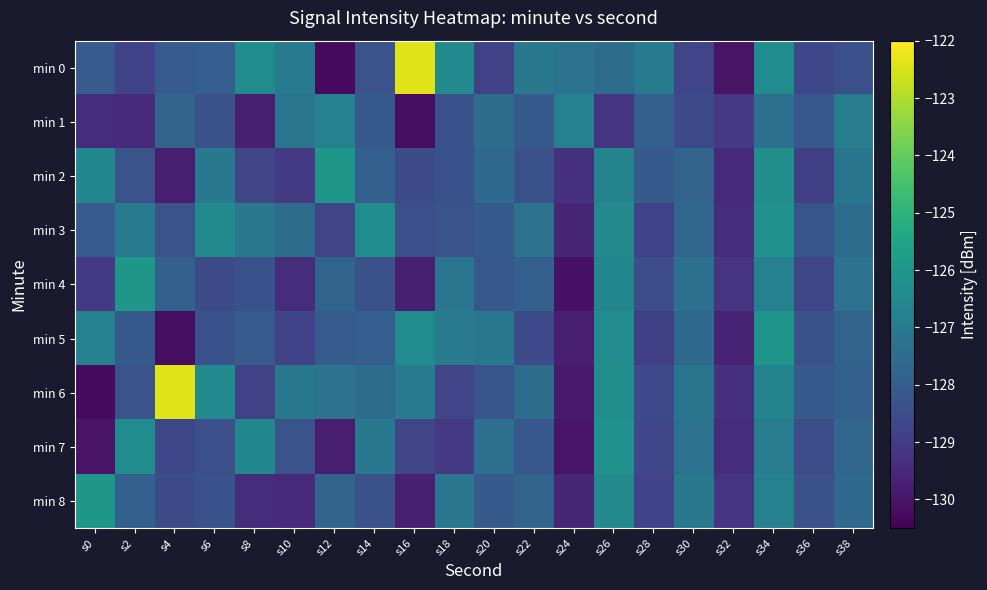

Reading left to right, transcribe all the data shown in this chart.

min 0: s0=-128.1	s2=-128.8	s4=-128.1	s6=-128.0	s8=-126.4	s10=-127.0	s12=-130.3	s14=-128.3	s16=-122.4	s18=-126.5	s20=-128.8	s22=-127.1	s24=-127.3	s26=-127.5	s28=-127.0	s30=-128.7	s32=-130.1	s34=-126.4	s36=-128.6	s38=-128.4
min 1: s0=-129.4	s2=-129.5	s4=-127.8	s6=-128.4	s8=-129.8	s10=-127.2	s12=-126.8	s14=-128.1	s16=-130.2	s18=-128.4	s20=-127.5	s22=-128.1	s24=-126.8	s26=-129.2	s28=-127.9	s30=-128.6	s32=-129.1	s34=-127.4	s36=-128.2	s38=-126.9
min 2: s0=-126.5	s2=-128.3	s4=-129.8	s6=-127.1	s8=-128.7	s10=-129.1	s12=-126.0	s14=-127.9	s16=-128.5	s18=-128.3	s20=-127.6	s22=-128.4	s24=-129.3	s26=-126.7	s28=-128.1	s30=-127.8	s32=-129.5	s34=-126.3	s36=-128.9	s38=-127.2
min 3: s0=-128.1	s2=-127.0	s4=-128.3	s6=-126.5	s8=-127.1	s10=-127.5	s12=-128.7	s14=-126.4	s16=-128.4	s18=-128.3	s20=-128.1	s22=-127.3	s24=-129.6	s26=-126.5	s28=-128.8	s30=-127.7	s32=-129.4	s34=-126.2	s36=-128.3	s38=-127.5
min 4: s0=-129.1	s2=-126.0	s4=-127.9	s6=-128.5	s8=-128.3	s10=-129.4	s12=-127.8	s14=-128.4	s16=-129.8	s18=-127.2	s20=-128.2	s22=-127.9	s24=-130.1	s26=-126.6	s28=-128.5	s30=-127.4	s32=-129.2	s34=-126.8	s36=-128.7	s38=-127.3
min 5: s0=-126.8	s2=-128.1	s4=-130.2	s6=-128.4	s8=-128.1	s10=-128.8	s12=-128.1	s14=-128.0	s16=-126.4	s18=-127.0	s20=-127.1	s22=-128.6	s24=-129.8	s26=-126.4	s28=-128.9	s30=-127.6	s32=-129.7	s34=-126.1	s36=-128.4	s38=-127.8
min 6: s0=-130.3	s2=-128.3	s4=-122.4	s6=-126.5	s8=-128.8	s10=-127.1	s12=-127.3	s14=-127.5	s16=-127.0	s18=-128.7	s20=-128.3	s22=-127.5	s24=-129.9	s26=-126.3	s28=-128.6	s30=-127.2	s32=-129.3	s34=-126.7	s36=-128.1	s38=-127.9
min 7: s0=-130.1	s2=-126.4	s4=-128.6	s6=-128.4	s8=-126.5	s10=-128.3	s12=-129.8	s14=-127.1	s16=-128.7	s18=-129.1	s20=-127.4	s22=-128.2	s24=-130.0	s26=-126.2	s28=-128.7	s30=-127.3	s32=-129.4	s34=-126.9	s36=-128.5	s38=-127.7
min 8: s0=-126.0	s2=-127.9	s4=-128.5	s6=-128.3	s8=-129.4	s10=-129.5	s12=-127.8	s14=-128.4	s16=-129.8	s18=-127.2	s20=-128.1	s22=-127.8	s24=-129.6	s26=-126.5	s28=-128.8	s30=-127.1	s32=-129.2	s34=-126.8	s36=-128.4	s38=-127.6